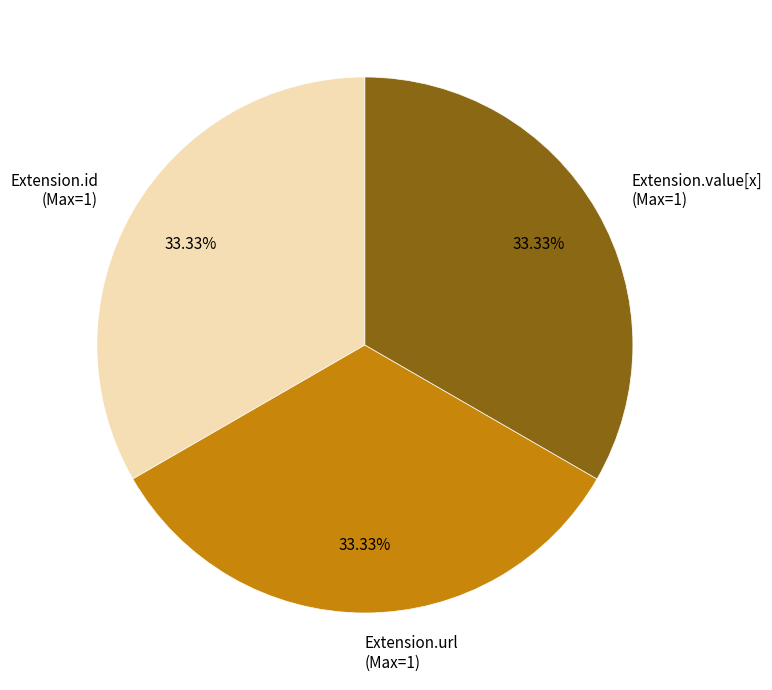

How many segments does this pie chart have?

3